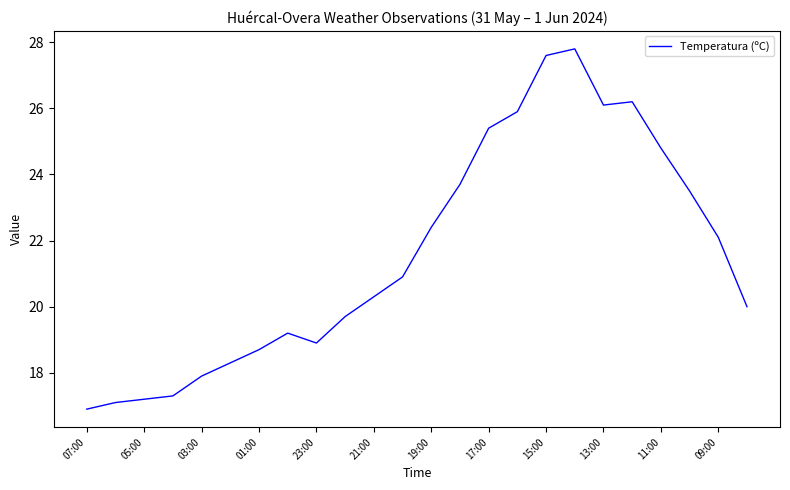

What is the greatest value displayed?

27.8